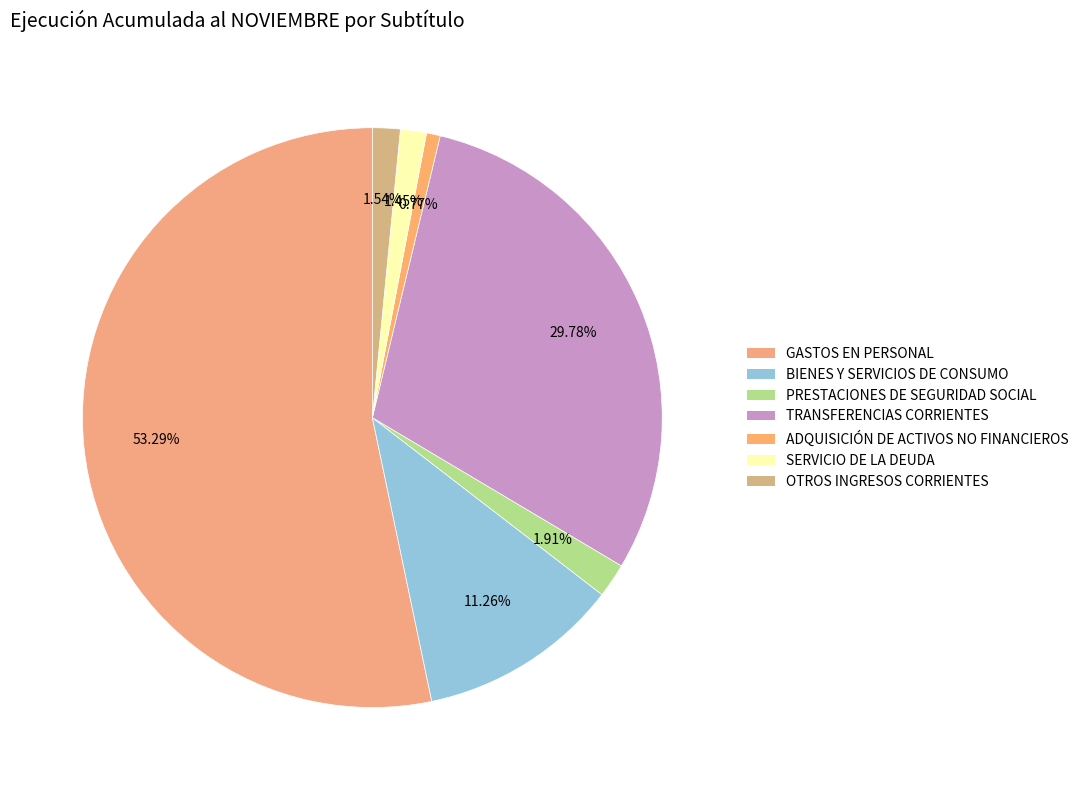

Does BIENES Y SERVICIOS DE CONSUMO account for over 50% of the chart?

No